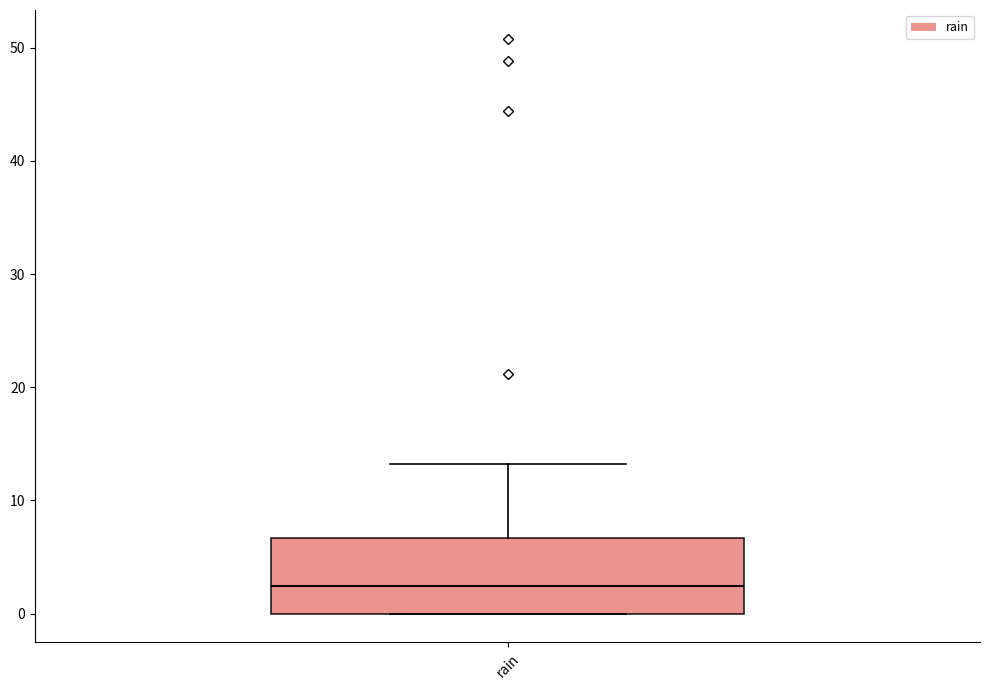

Where does the median line of the box for rain sit on the y-axis? The values are not printed on the chart, so give them approximately, as read against the axis.

2